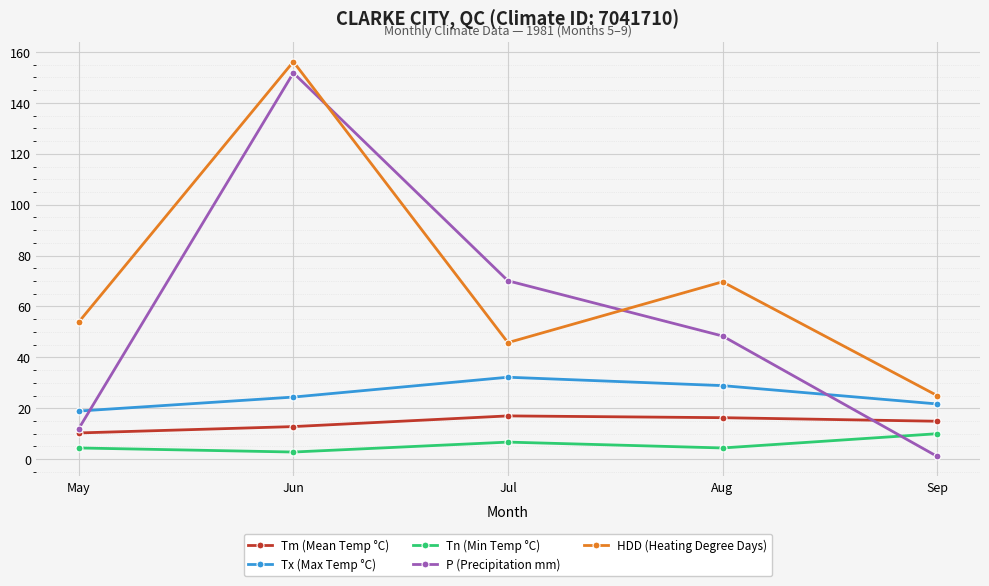

What is the lowest value of the Tn (Min Temp °C) series?

2.8